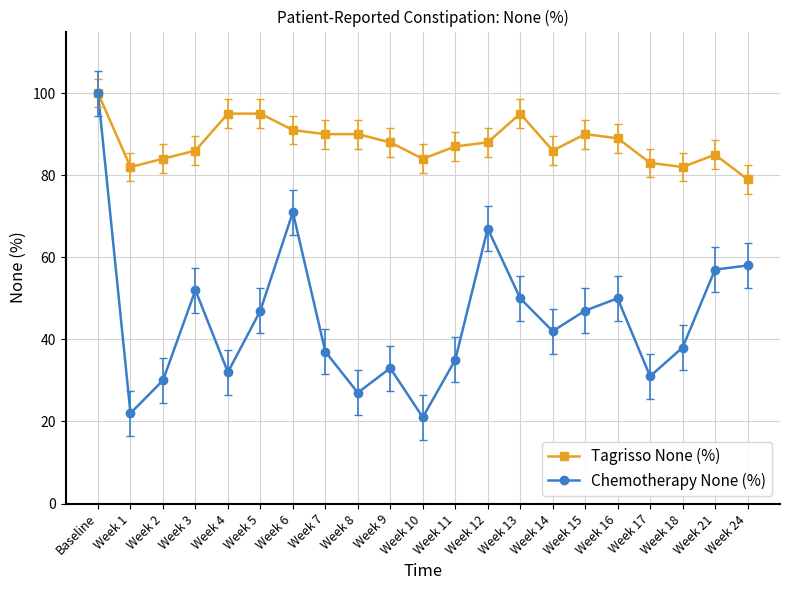

In Chemotherapy None (%), how many points are higher than both neighbors (excluding endpoints)?

5